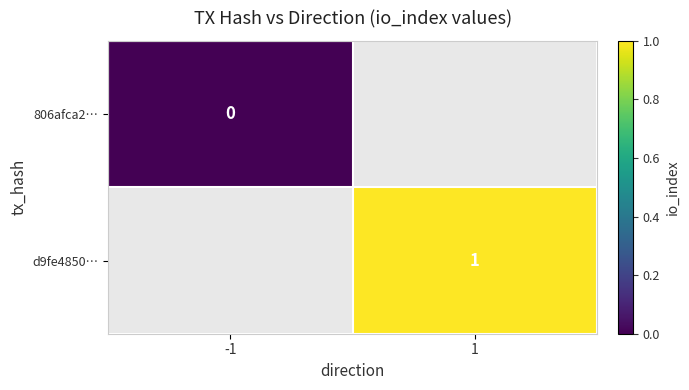

Between 1 and -1, which is larger?

-1